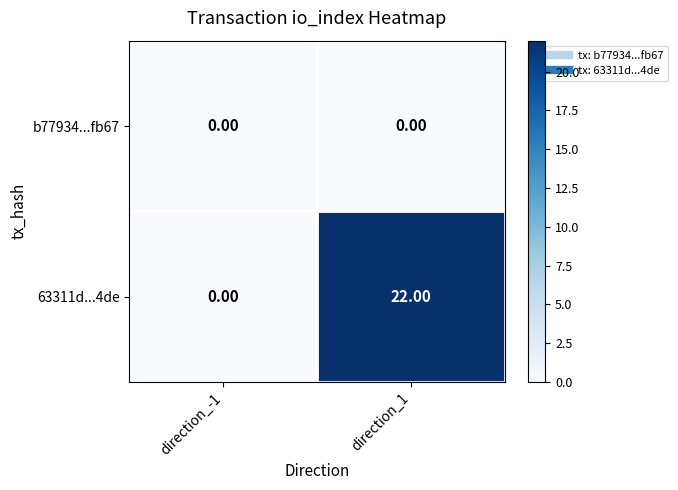

At which category is the sum across all series the highest?

direction_1